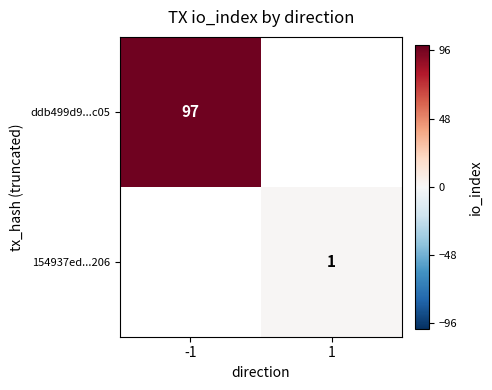

Is it true that 154937ed...206 equals 1 at 1?

True